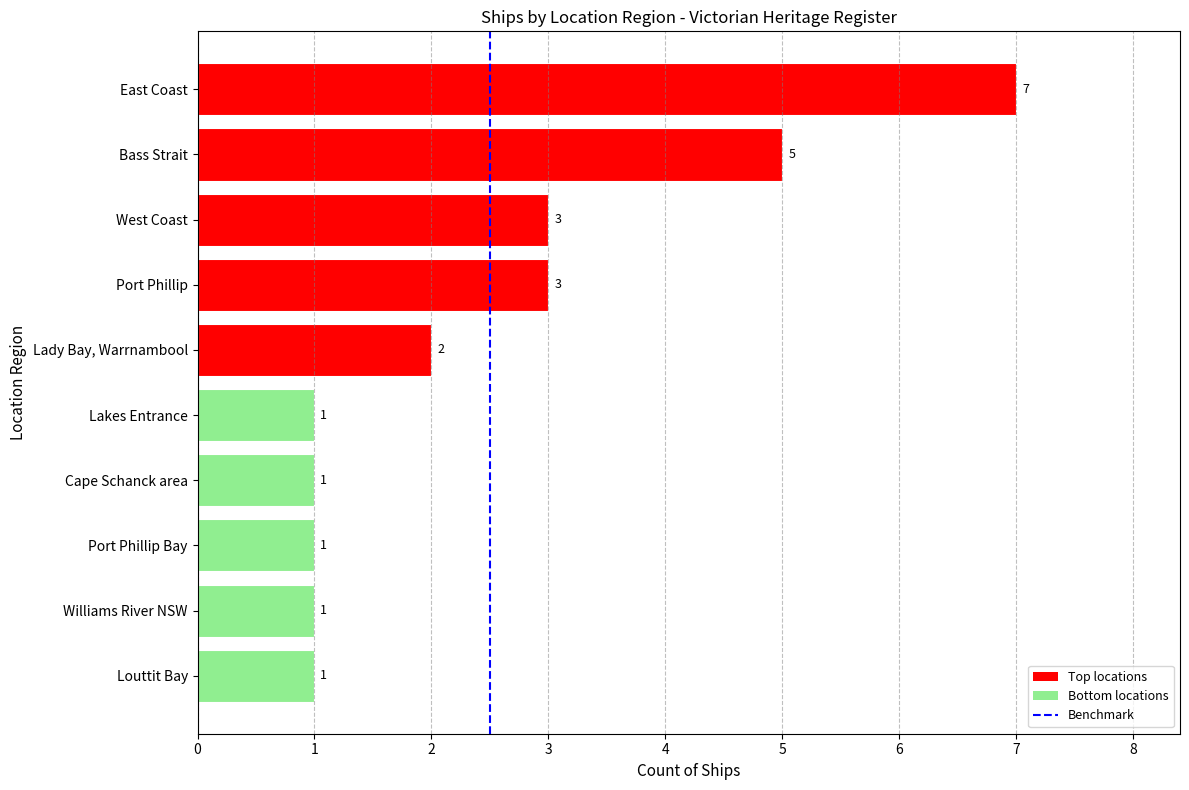

Is it true that the value at Port Phillip Bay is 0?

False